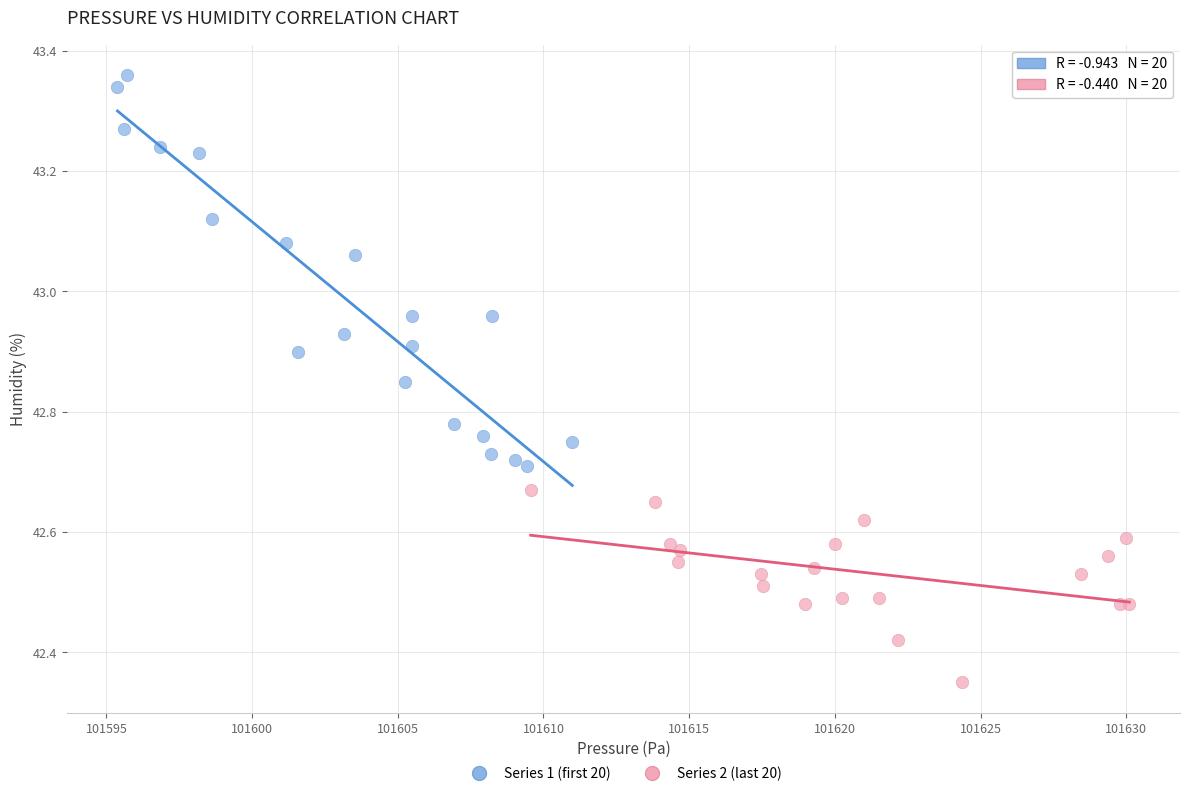

What are all the series names shown in the legend?

Series 1 (first 20), Series 2 (last 20)